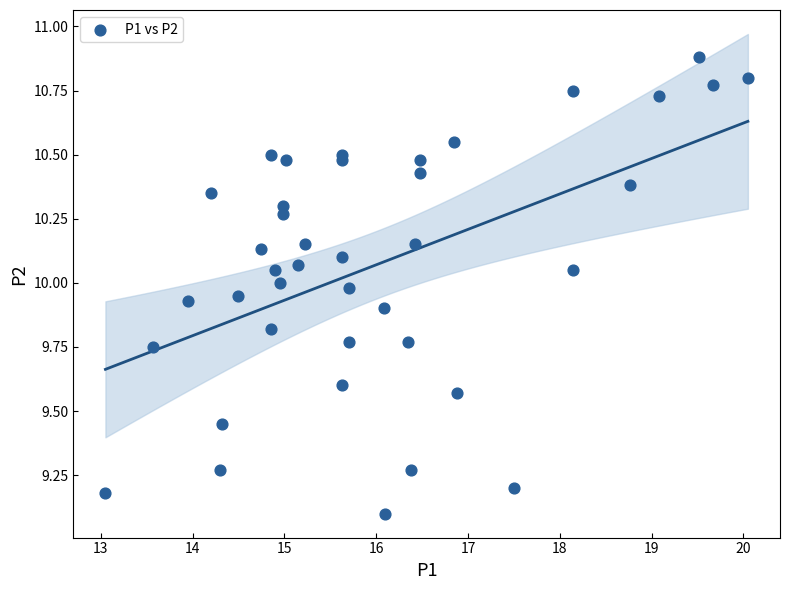

What Y value in the scatter plot is closest to 9?

9.1